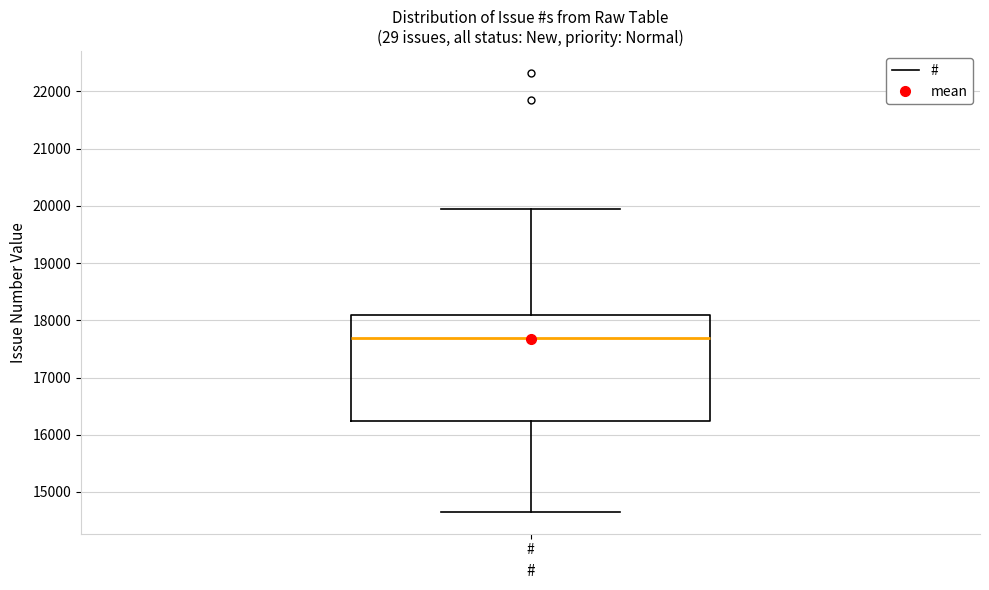

Where is the upper edge of the box for # on the y-axis? The values are not printed on the chart, so give them approximately, as read against the axis.

18100